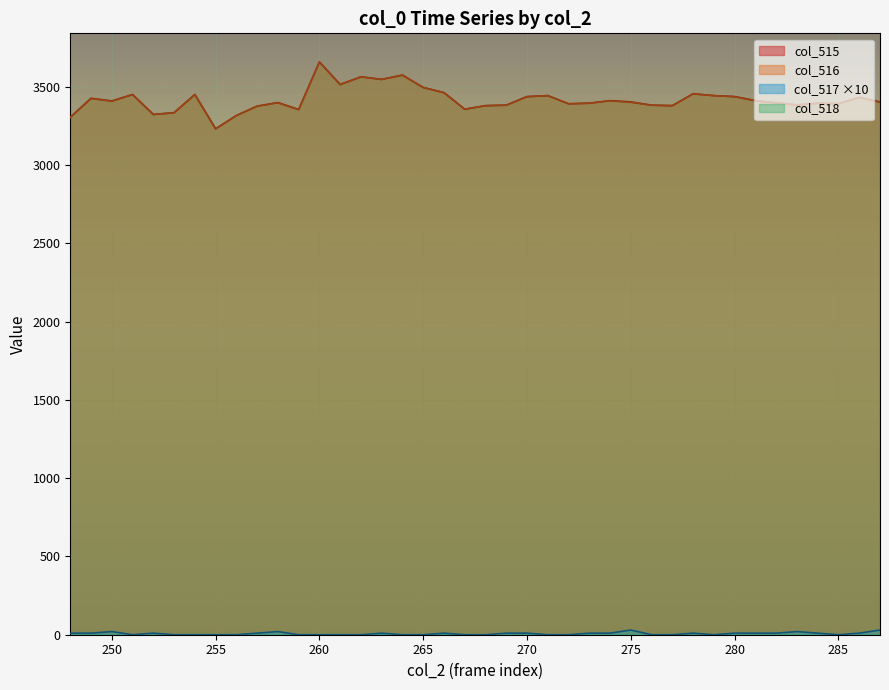

What is the value of the col_517 point at the 22nd from the left?

1